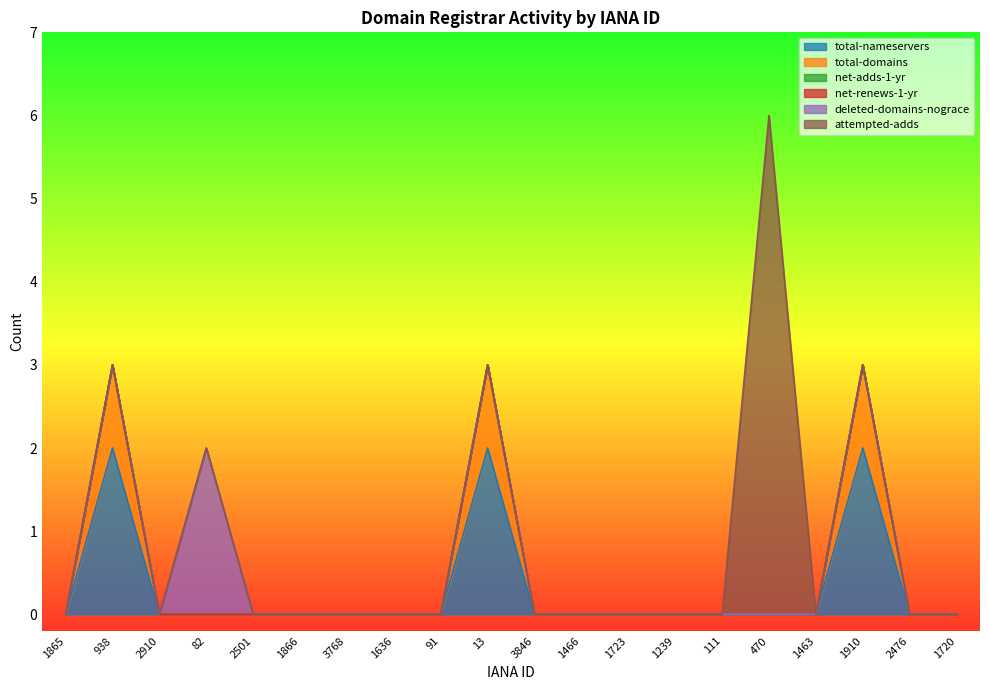

Reading left to right, list all the values displayed in this chart.

total-nameservers: 0	2	0	0	0	0	0	0	0	2	0	0	0	0	0	0	0	2	0	0
total-domains: 0	1	0	0	0	0	0	0	0	1	0	0	0	0	0	0	0	1	0	0
net-adds-1-yr: 0	0	0	0	0	0	0	0	0	0	0	0	0	0	0	0	0	0	0	0
net-renews-1-yr: 0	0	0	0	0	0	0	0	0	0	0	0	0	0	0	0	0	0	0	0
deleted-domains-nograce: 0	0	0	2	0	0	0	0	0	0	0	0	0	0	0	0	0	0	0	0
attempted-adds: 0	0	0	0	0	0	0	0	0	0	0	0	0	0	0	6	0	0	0	0